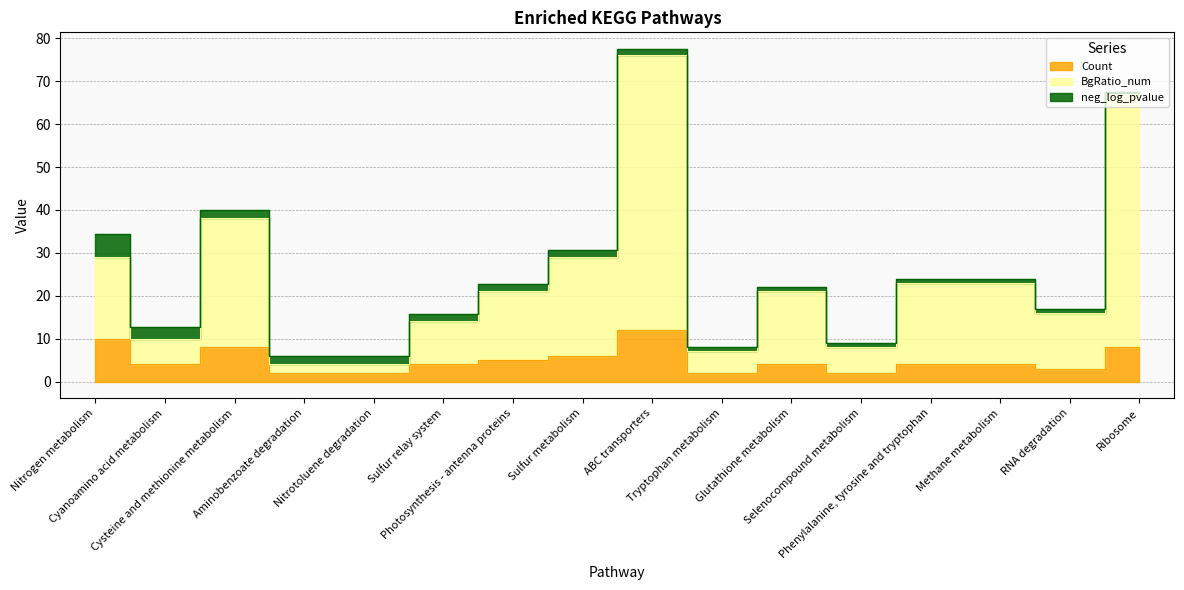

True or false: Count and BgRatio_num intersect in this chart.

False